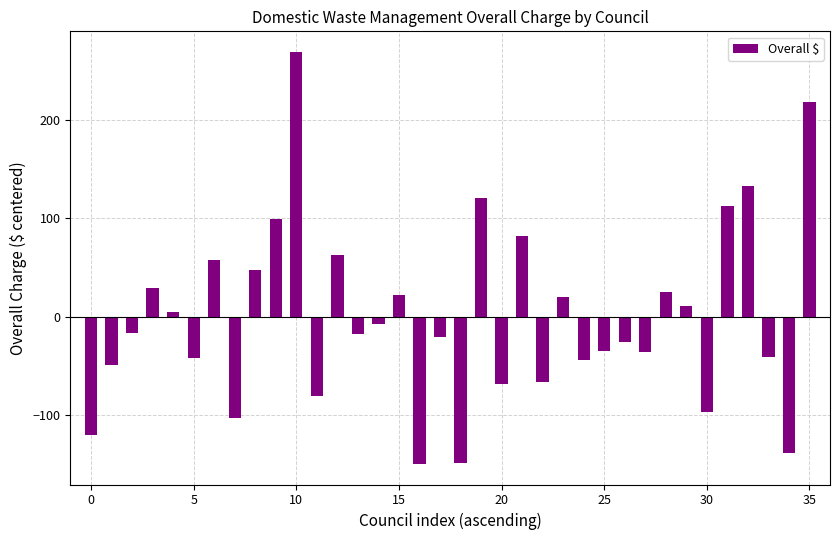

What is the smallest value displayed?

-150.2